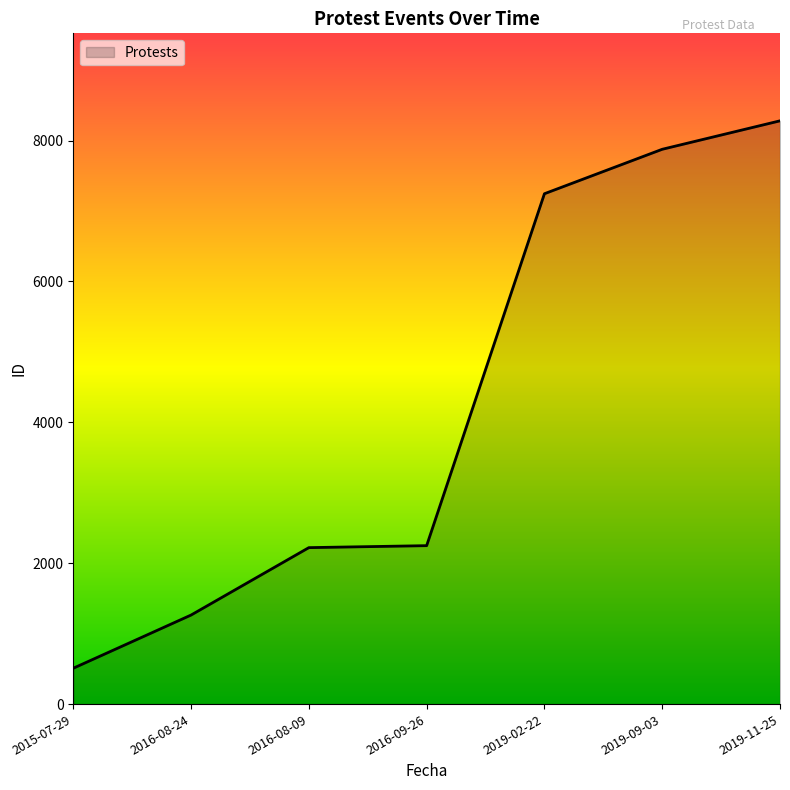

What is the sum of all values?

29644